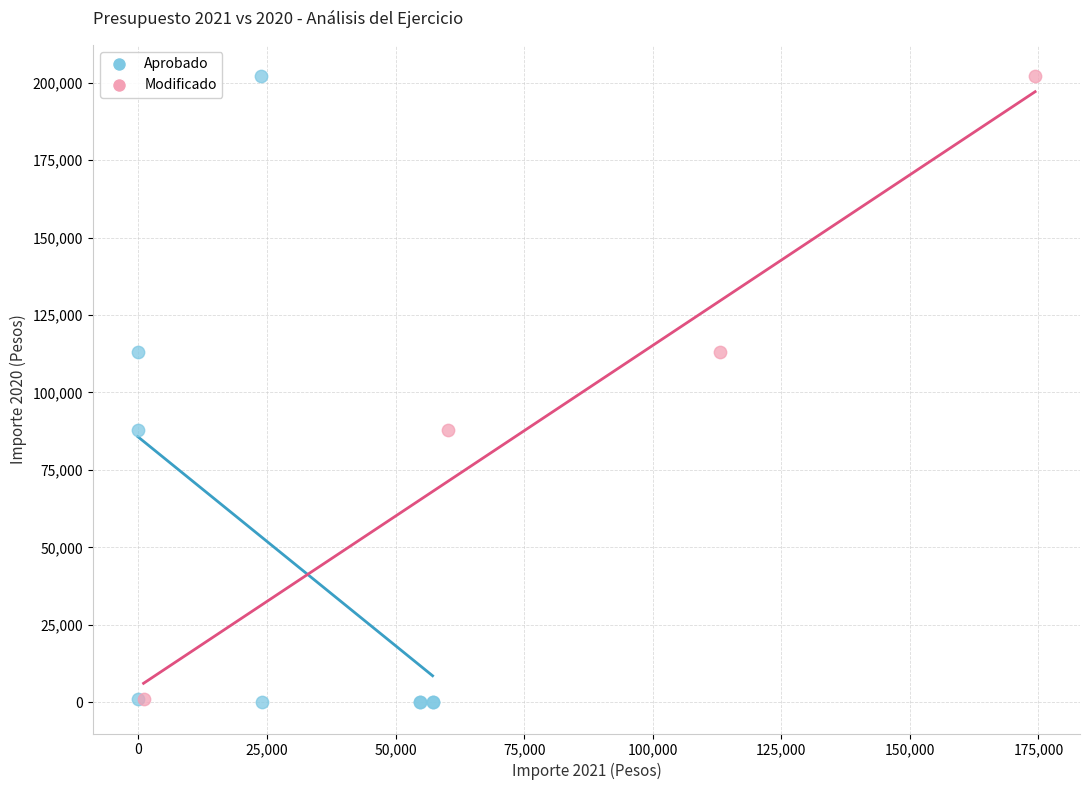

Which series has the largest Y range (max minus min)?

Aprobado